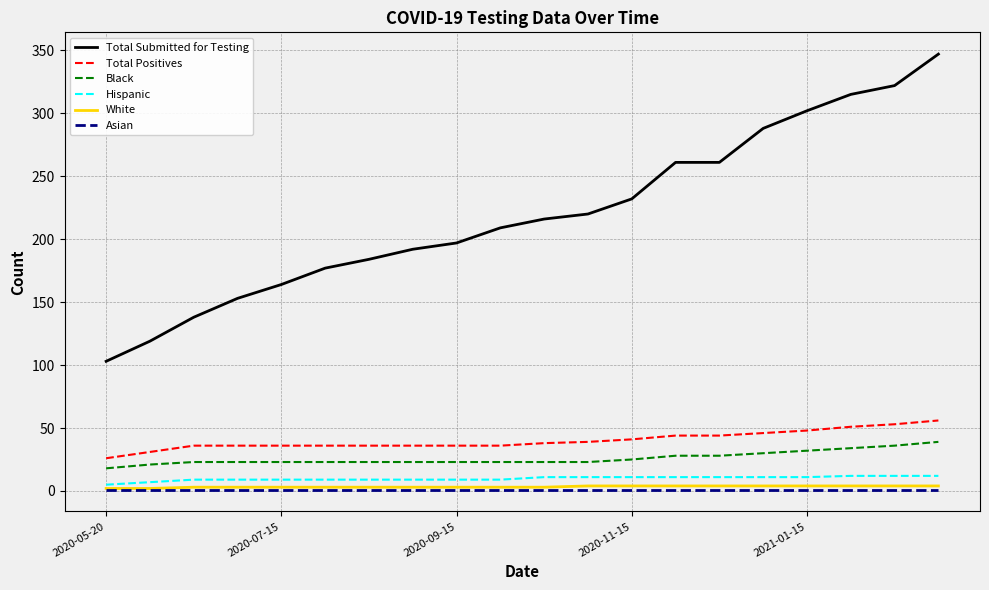

Is this an area chart (filled region under the line)?

No